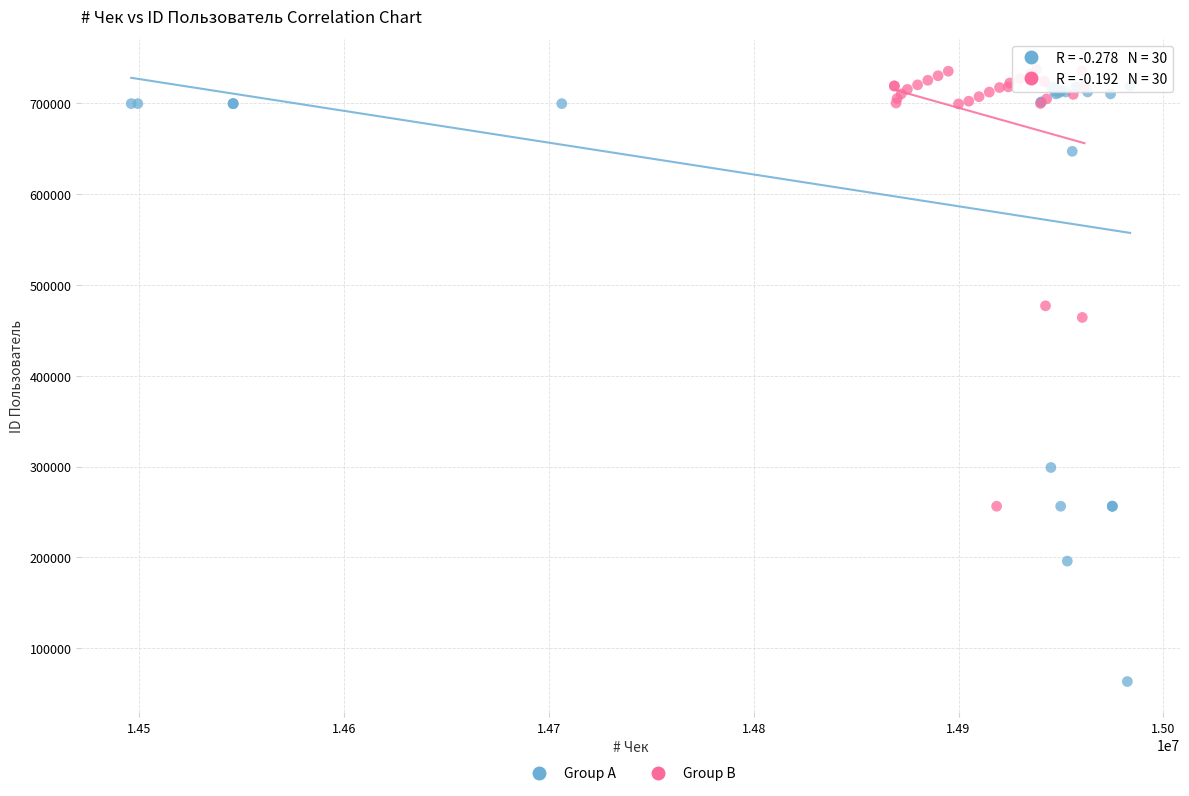

Which series reaches the minimum Y coordinate?

Group A